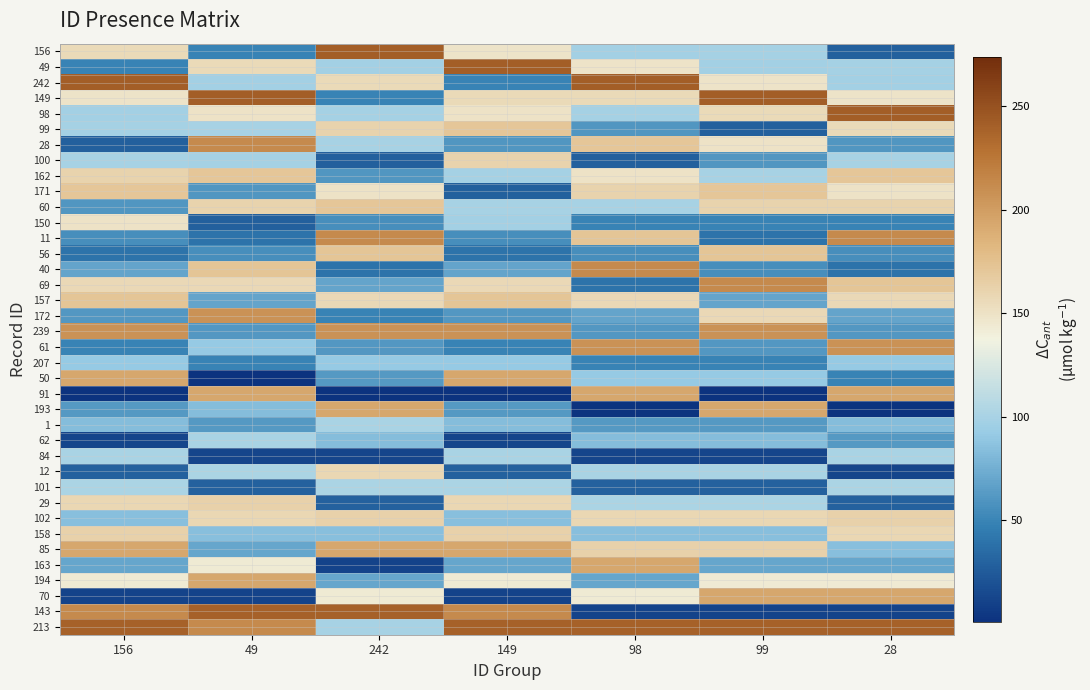

Reading left to right, what are all the values shown in this chart?

156: 156=156	49=49	242=242	149=149	98=98	99=99	28=28
49: 156=49	49=156	242=98	149=242	98=149	99=98	28=99
242: 156=242	49=98	242=156	149=49	98=242	99=149	28=98
149: 156=149	49=242	242=49	149=156	98=156	99=242	28=149
98: 156=98	49=150	242=99	149=150	98=99	99=156	28=242
99: 156=99	49=100	242=162	149=171	98=60	99=28	28=156
28: 156=28	49=213	242=100	149=60	98=171	99=150	28=60
100: 156=100	49=99	242=28	149=162	98=28	99=60	28=100
162: 156=162	49=171	242=60	149=99	98=150	99=100	28=171
171: 156=171	49=60	242=150	149=28	98=162	99=171	28=150
60: 156=60	49=162	242=171	149=100	98=100	99=162	28=162
150: 156=150	49=28	242=56	149=98	98=49	99=49	28=49
11: 156=56	49=40	242=213	149=56	98=172	99=40	28=213
56: 156=40	49=56	242=172	149=40	98=56	99=172	28=56
40: 156=69	49=172	242=40	149=69	98=213	99=56	28=40
69: 156=157	49=157	242=69	149=157	98=40	99=213	28=172
157: 156=172	49=69	242=157	149=172	98=157	99=69	28=157
172: 156=61	49=207	242=50	149=61	98=69	99=157	28=69
239: 156=207	49=61	242=207	149=207	98=61	99=207	28=61
61: 156=50	49=91	242=61	149=50	98=207	99=61	28=207
207: 156=91	49=50	242=91	149=91	98=50	99=50	28=91
50: 156=193	49=1	242=62	149=193	98=91	99=91	28=50
91: 156=1	49=193	242=1	149=1	98=193	99=1	28=193
193: 156=62	49=84	242=193	149=62	98=1	99=193	28=1
1: 156=84	49=62	242=101	149=84	98=62	99=62	28=84
62: 156=12	49=101	242=84	149=12	98=84	99=84	28=62
84: 156=101	49=12	242=12	149=101	98=12	99=12	28=101
12: 156=29	49=102	242=158	149=29	98=101	99=101	28=12
101: 156=102	49=29	242=102	149=102	98=29	99=29	28=102
29: 156=158	49=163	242=29	149=158	98=102	99=102	28=29
102: 156=85	49=158	242=163	149=85	98=158	99=158	28=163
158: 156=163	49=85	242=85	149=163	98=85	99=85	28=158
85: 156=194	49=70	242=194	149=194	98=163	99=163	28=85
163: 156=70	49=143	242=11	149=70	98=194	99=70	28=70
194: 156=143	49=194	242=70	149=143	98=70	99=143	28=143
70: 156=11	49=11	242=143	149=11	98=143	99=194	28=194
143: 156=213	49=239	242=239	149=213	98=11	99=11	28=11
213: 156=239	49=213	242=100	149=239	98=239	99=239	28=239